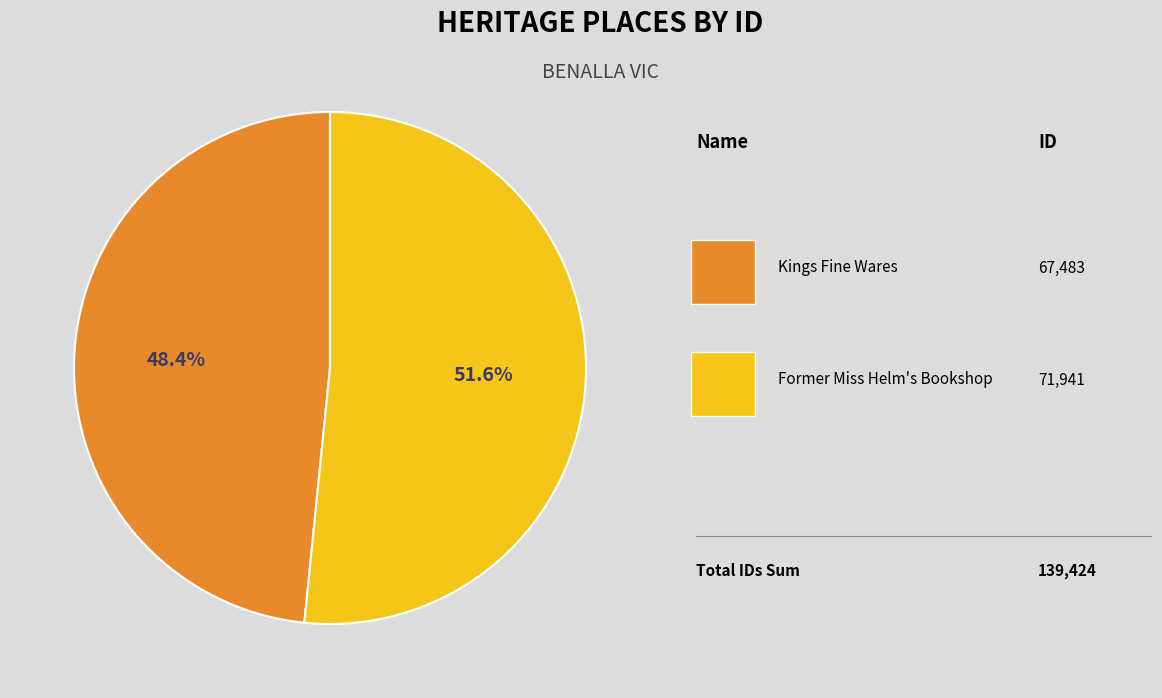

How many segments does this pie chart have?

2